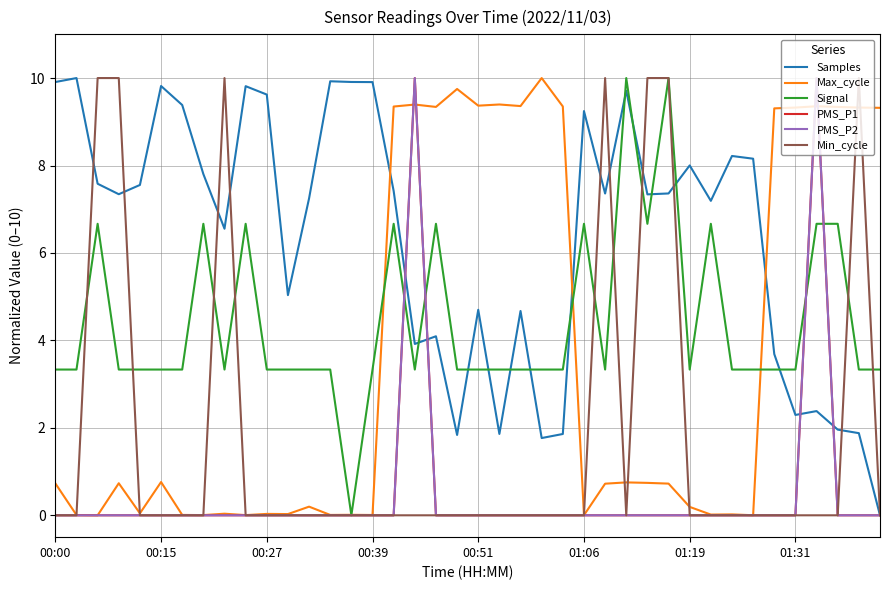

Is this an area chart (filled region under the line)?

No